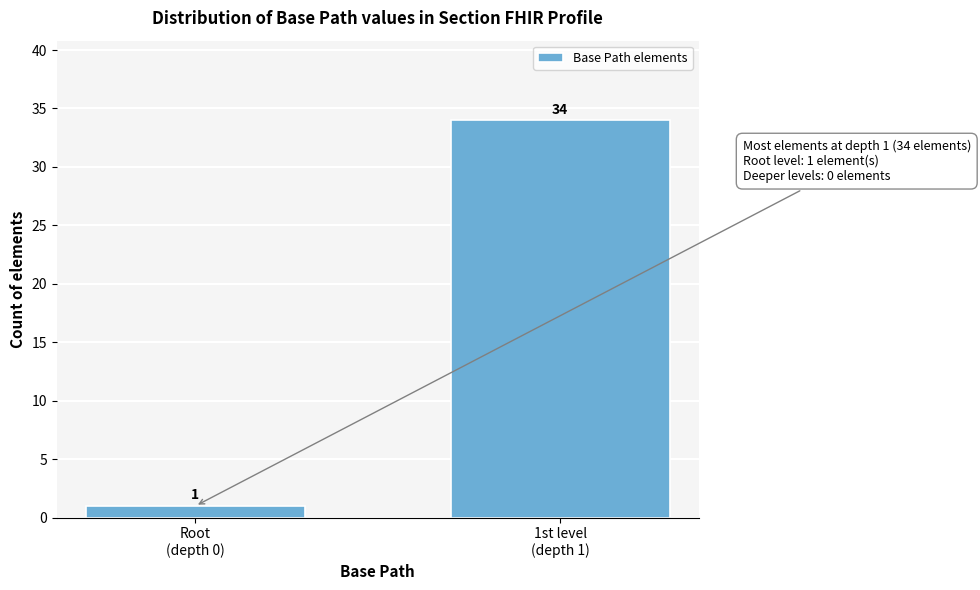

Reading left to right, what are all the values shown in this chart?

1	34